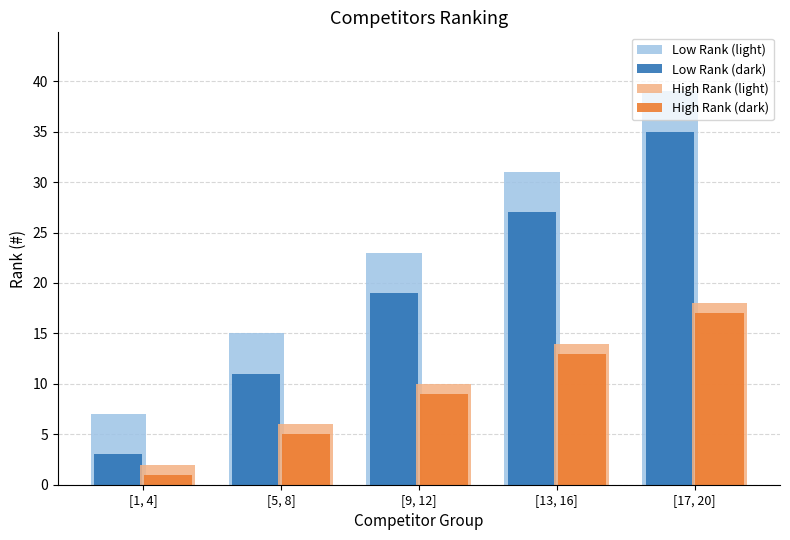

What is the highest value of the High Rank (light) series?

18